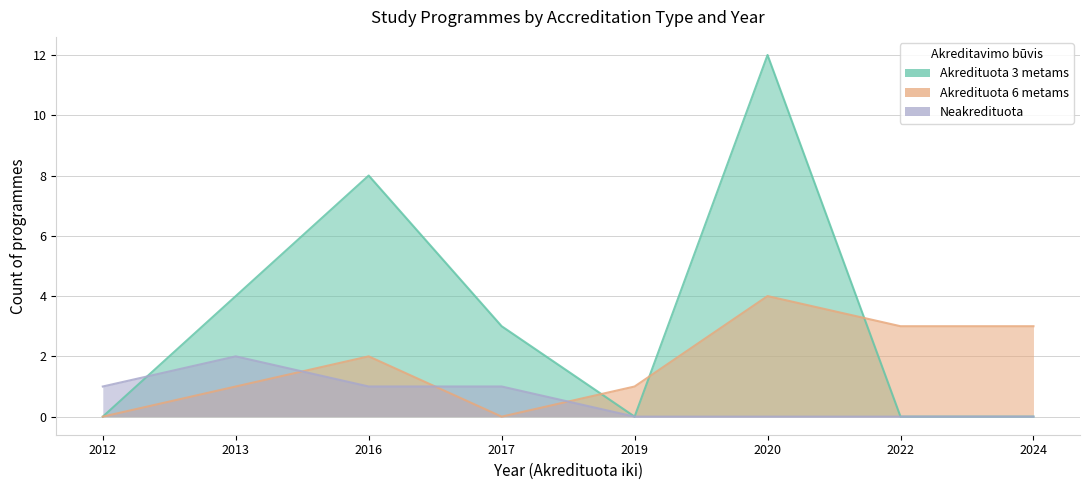

What is the difference between the maximum and second lowest values in the Akredituota 6 metams series?

4